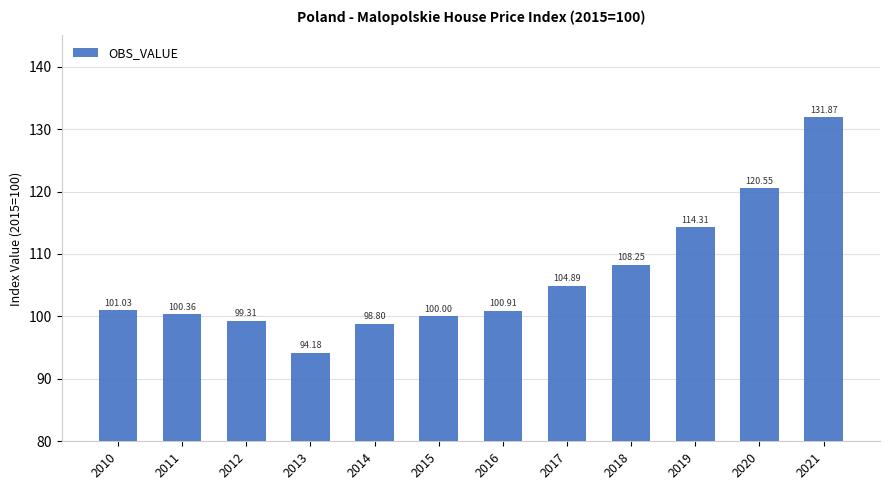

Rank the categories by value from lowest to highest.

2013, 2014, 2012, 2015, 2011, 2016, 2010, 2017, 2018, 2019, 2020, 2021